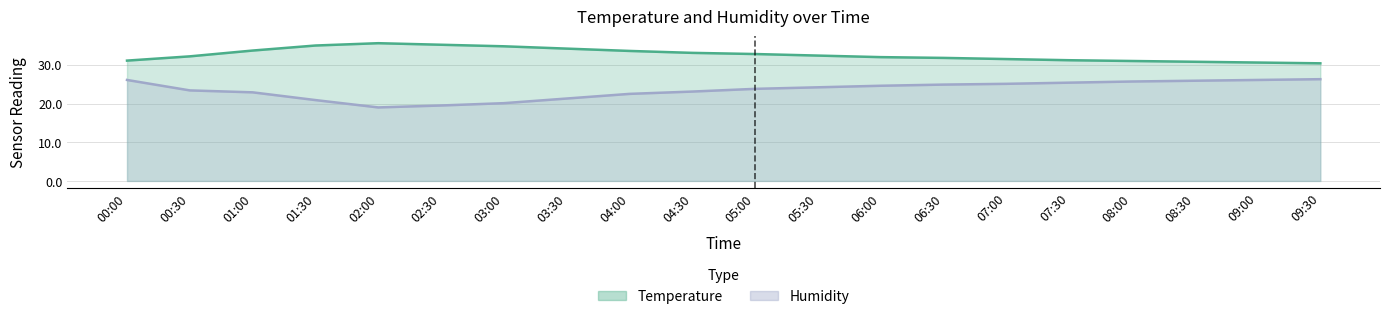

Reading right to left, what are all the values shown in this chart?

Temperature: 09:30=30.4	09:00=30.6	08:30=30.8	08:00=31.0	07:30=31.2	07:00=31.5	06:30=31.8	06:00=32.0	05:30=32.4	05:00=32.8	04:30=33.1	04:00=33.6	03:30=34.2	03:00=34.8	02:30=35.2	02:00=35.6	01:30=35.0	01:00=33.7	00:30=32.2	00:00=31.1
Humidity: 09:30=26.3	09:00=26.1	08:30=25.9	08:00=25.7	07:30=25.4	07:00=25.1	06:30=24.9	06:00=24.6	05:30=24.2	05:00=23.8	04:30=23.1	04:00=22.5	03:30=21.3	03:00=20.1	02:30=19.5	02:00=19.0	01:30=20.9	01:00=22.9	00:30=23.4	00:00=26.1